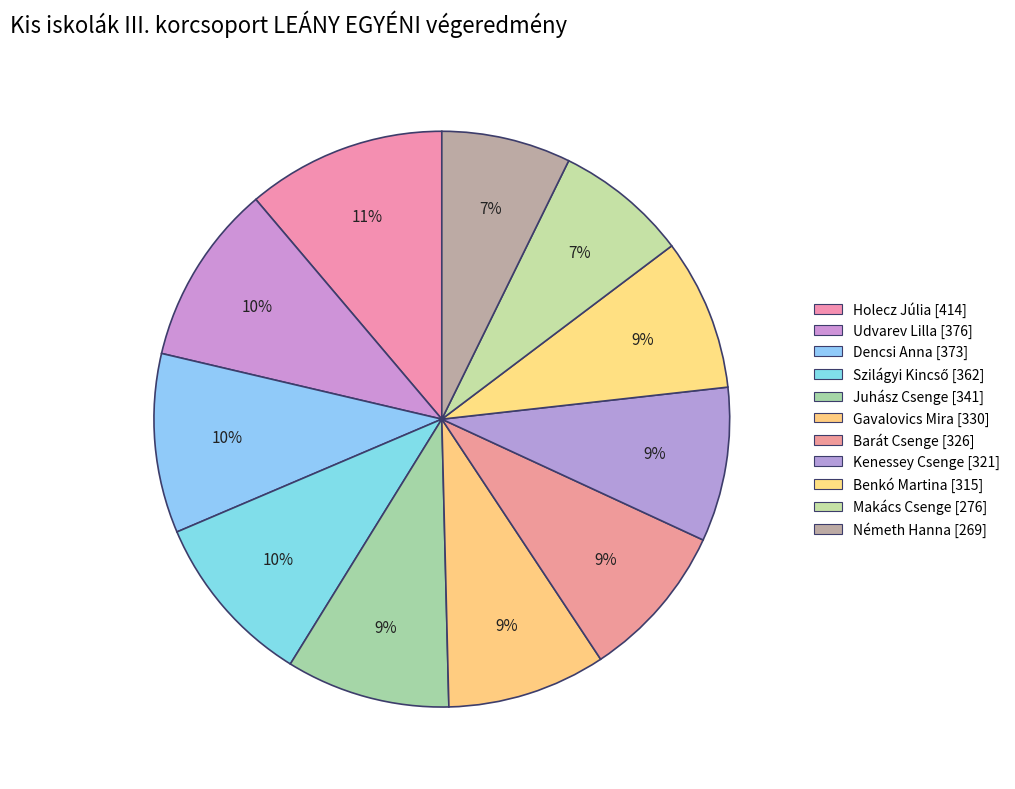

Count the number of slices in the pie.

11